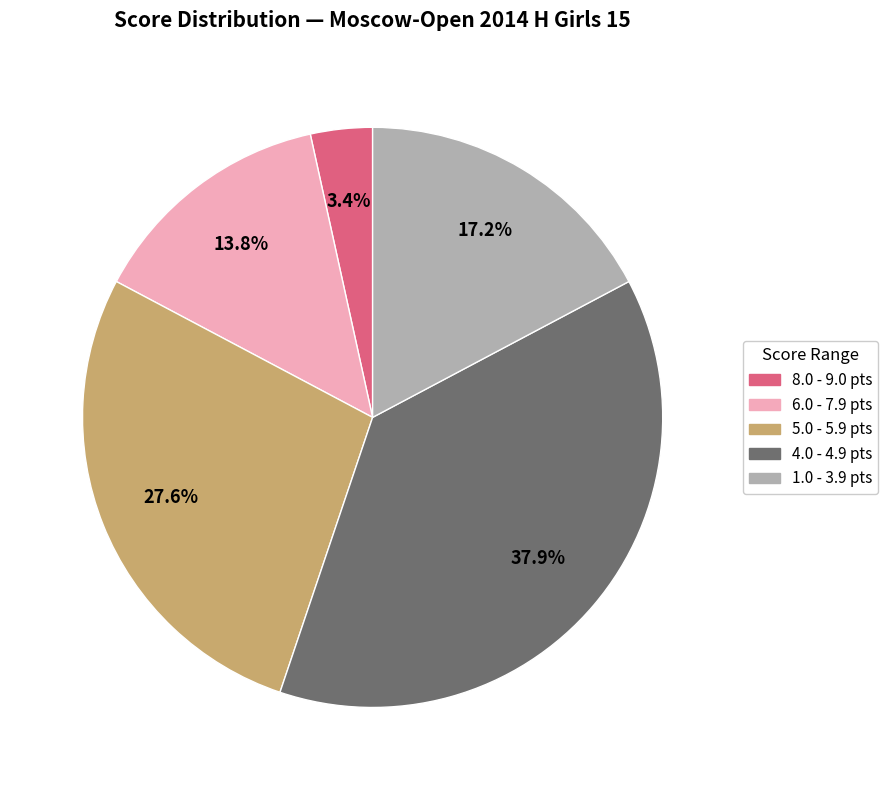

Does any single category account for the majority?

No